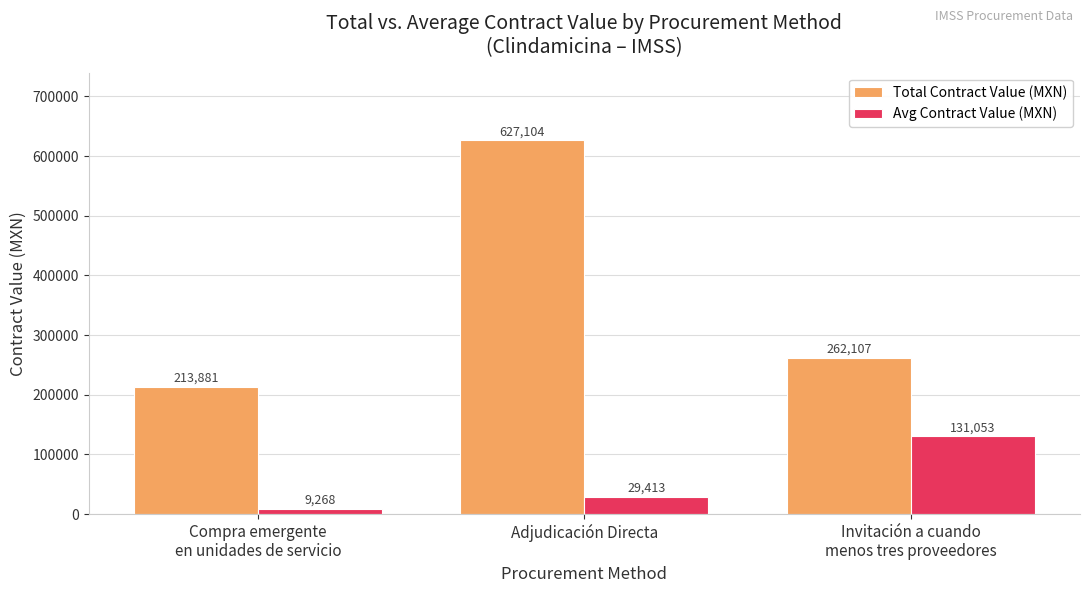

What is the average value of the Total Contract Value (MXN) series?

367697.2